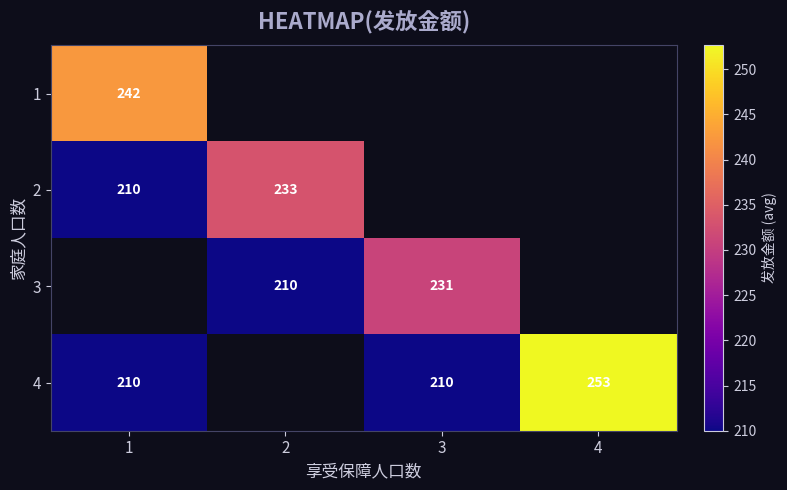

Is the value of 1 at 1 greater than the value of 3 at 3?

Yes